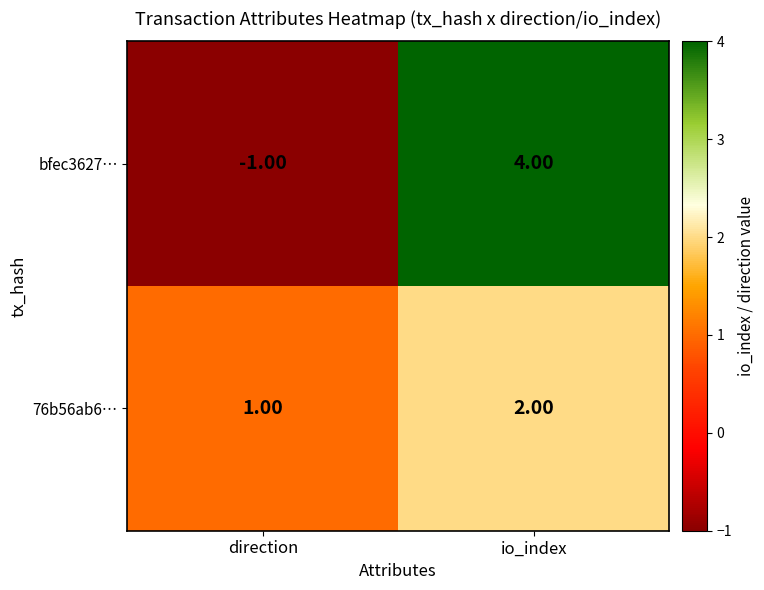

Rank the series at direction from lowest to highest value.

bfec3627…, 76b56ab6…